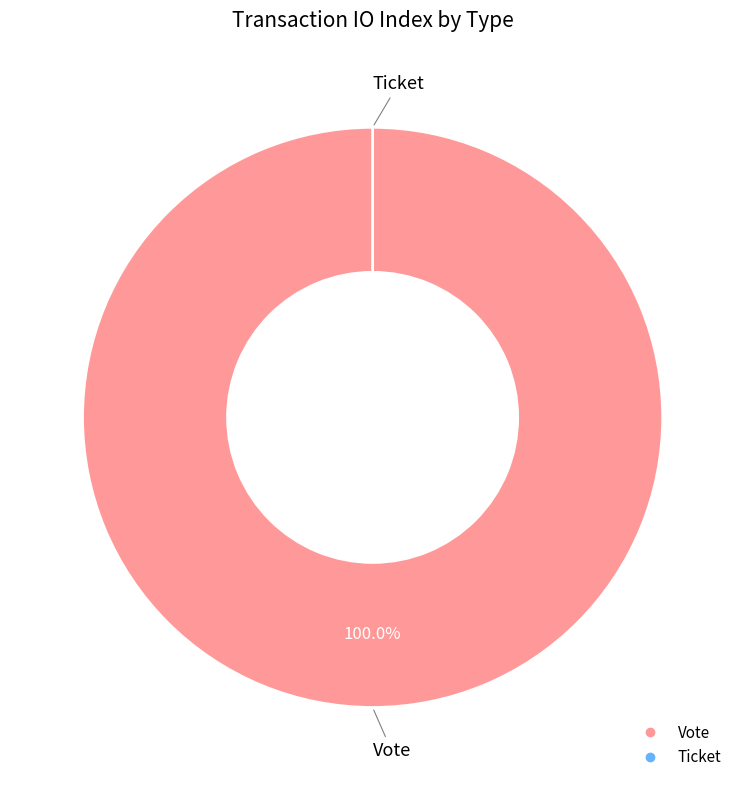

Which category accounts for the majority?

Vote